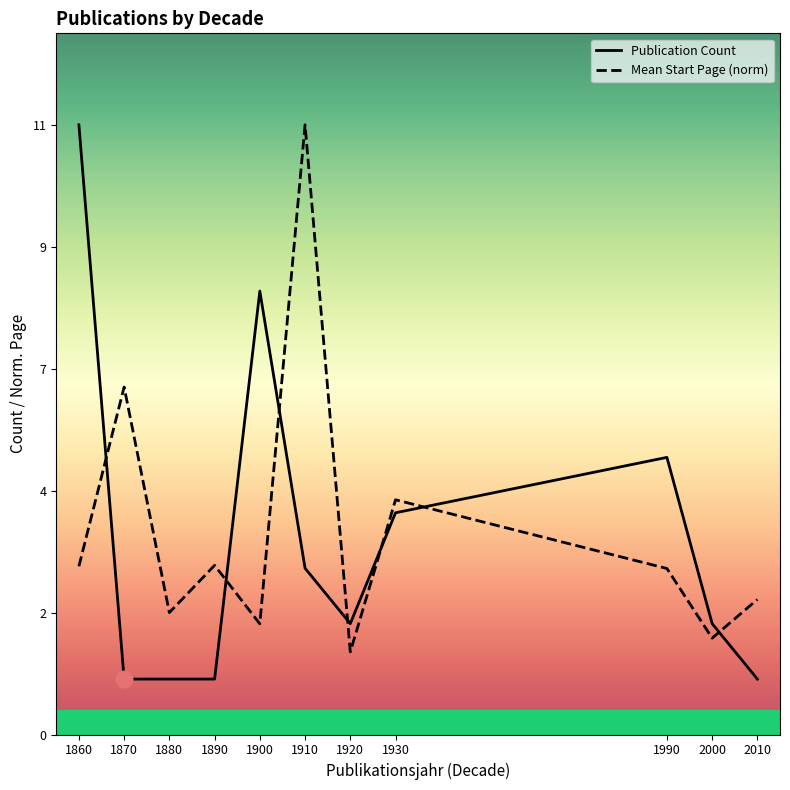

List the series in order of their peak value, lowest first.

Publication Count, Mean Start Page (norm)